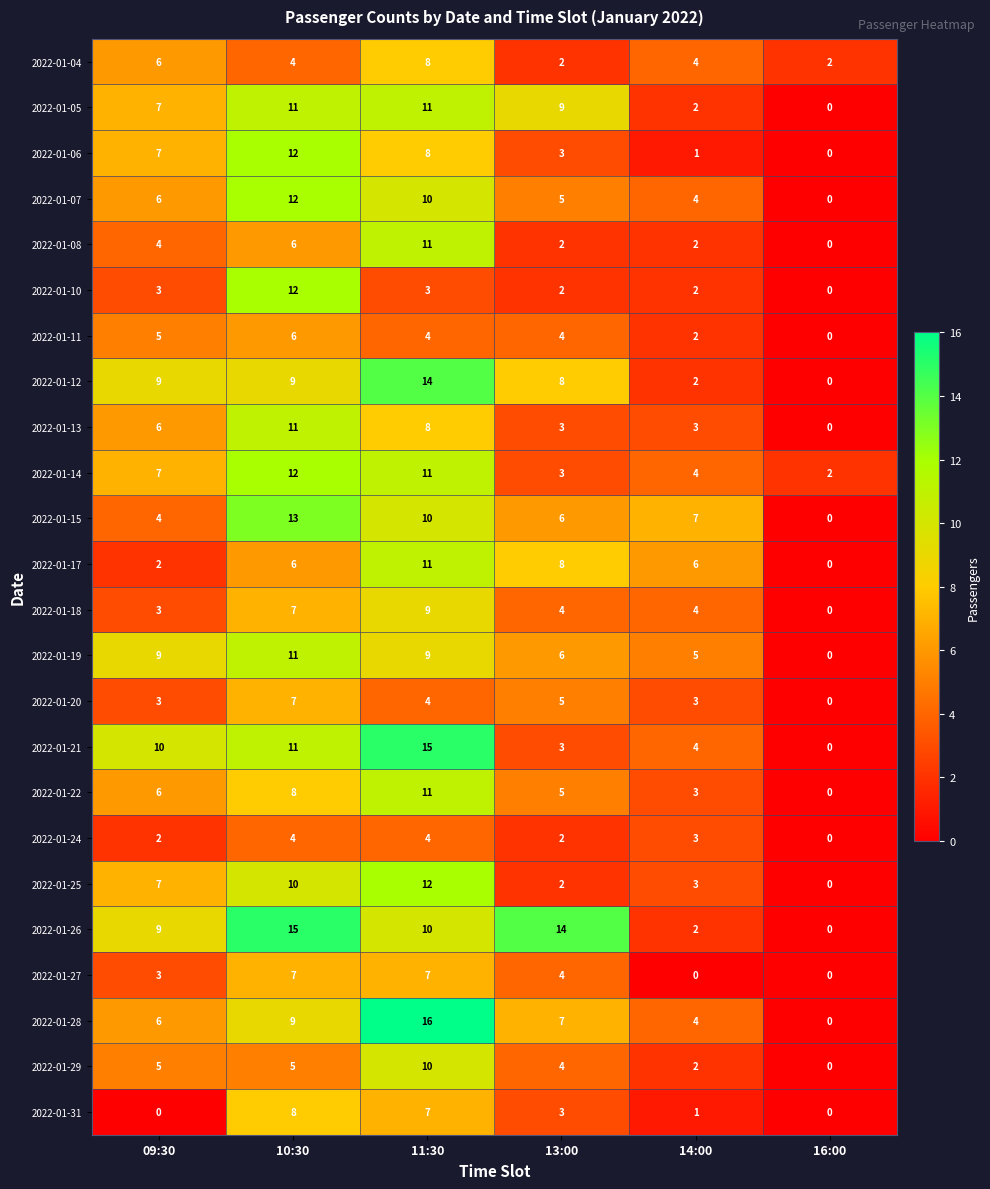

What is the spread (max minus min) of values at 13:00?

12